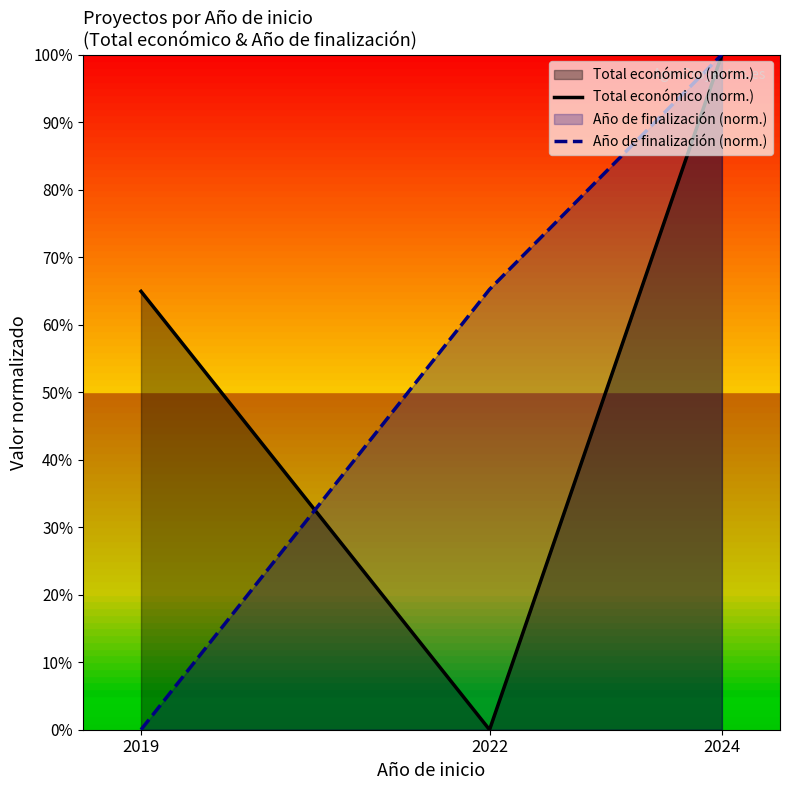

Reading left to right, extract all data points from this chart.

Total económico (norm.): 2019=0.6	2022=0.0	2024=1.0
Año de finalización (norm.): 2019=0.0	2022=0.7	2024=1.0